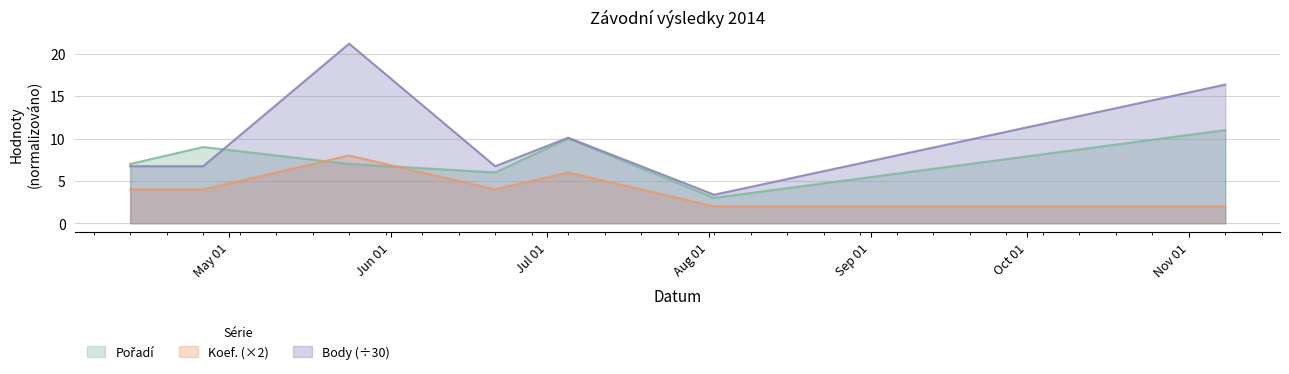

The value of Body at 2014-04-26 is 9.4. True or false?

False